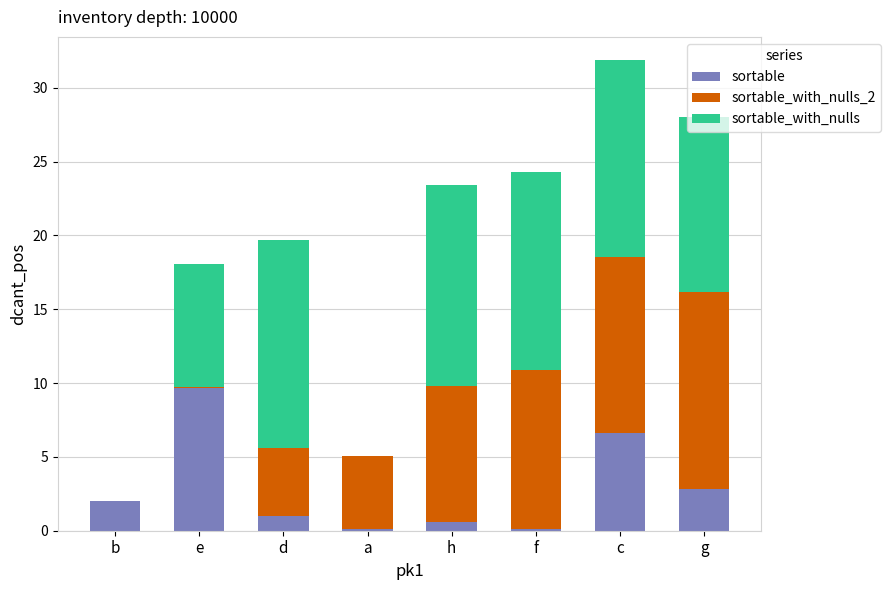

The sortable series shows 13.1 at e. True or false?

False